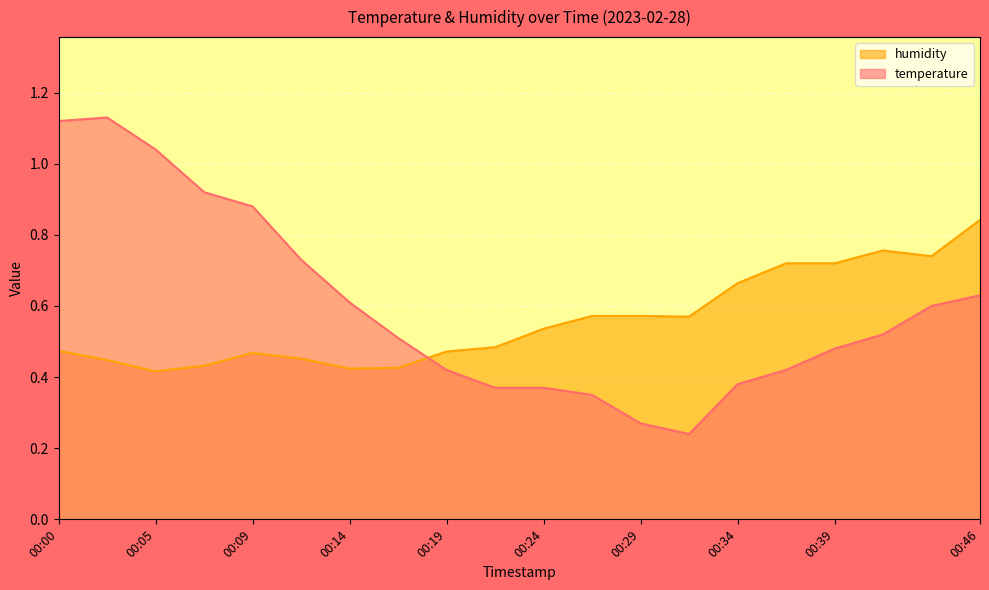

Which series has the widest spread of values?

temperature